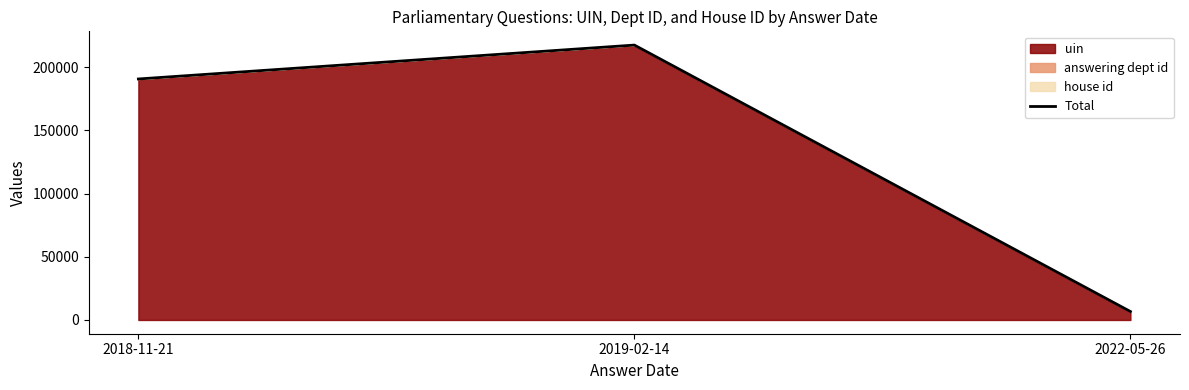

List the labels in order of value, largest first.

2019-02-14, 2018-11-21, 2022-05-26